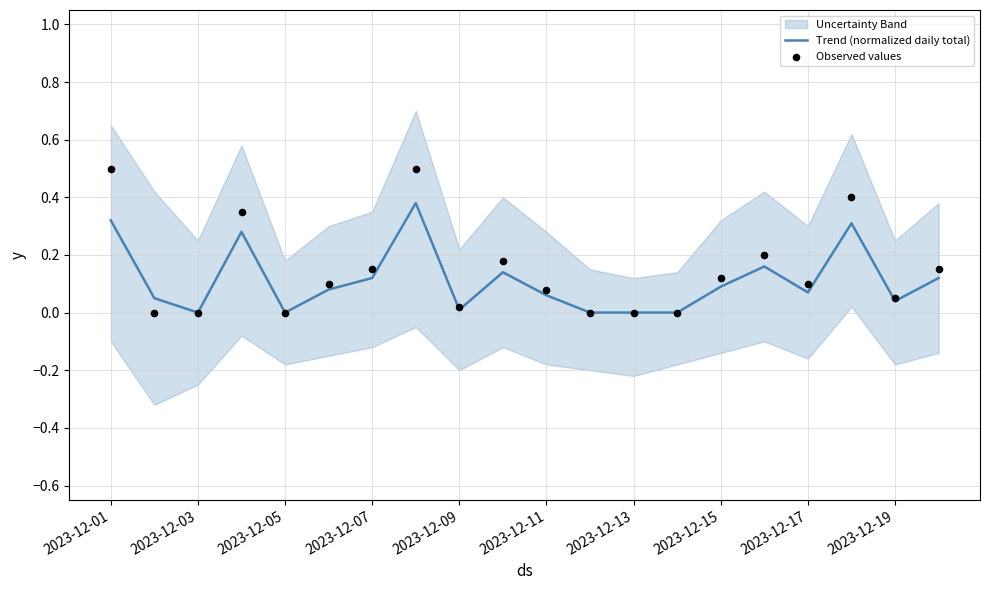

The Trend (normalized daily total) series shows 0.0 at 2023-12-17. True or false?

False